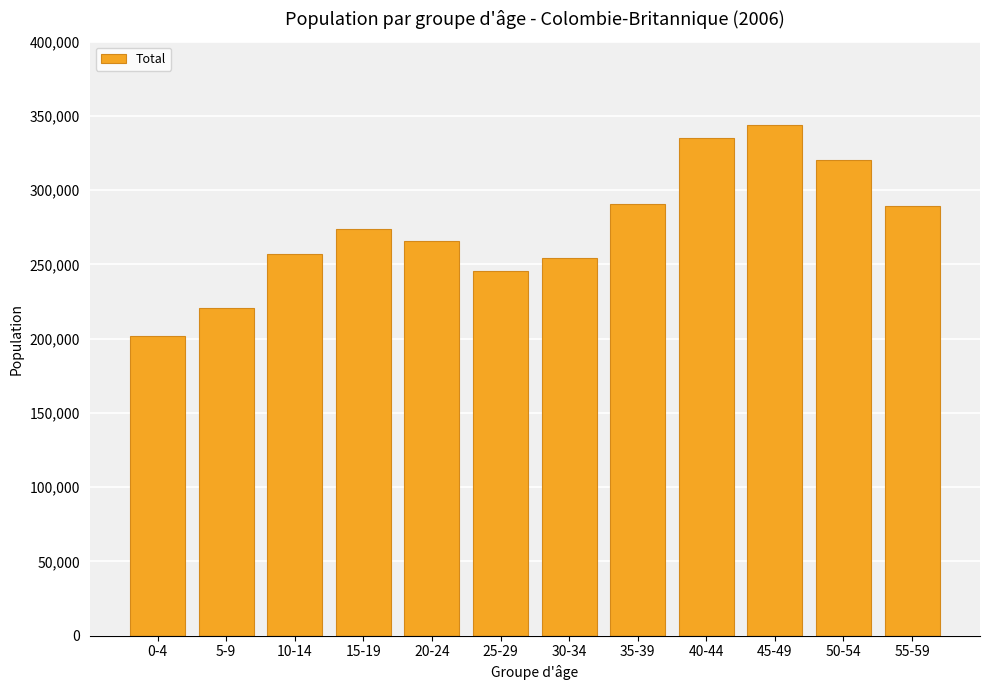

What is the label of the 4th bar from the right?

40-44